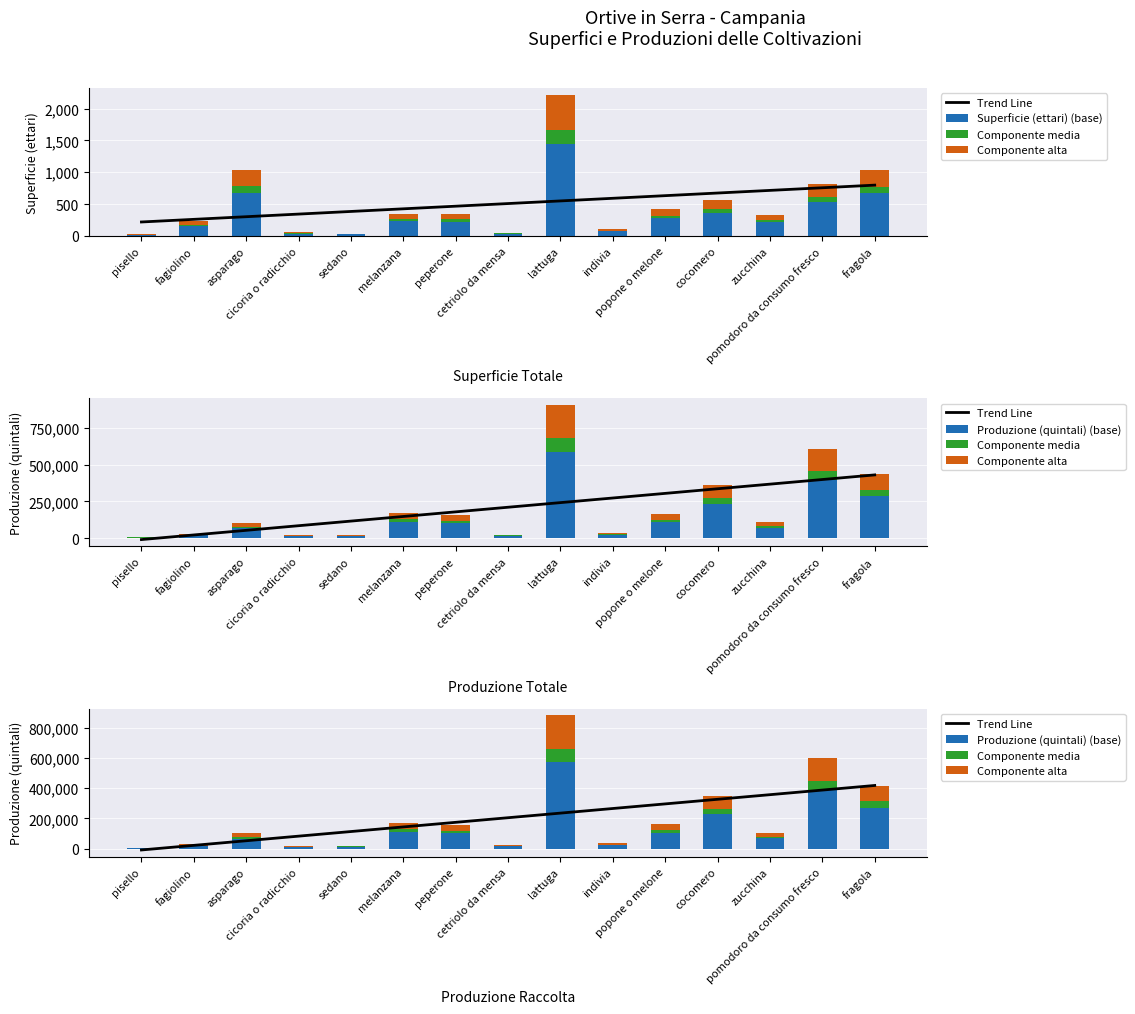

Which series has the largest total across all categories?

Trend Line